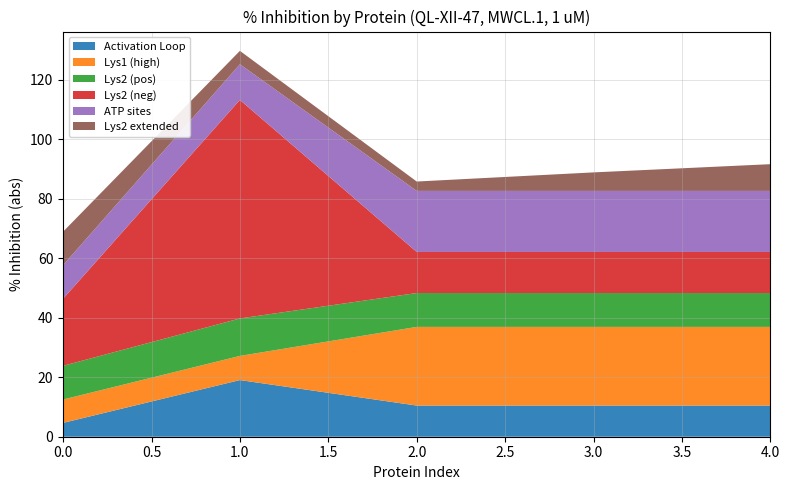

What is the total value across all series at 1.0?

129.8